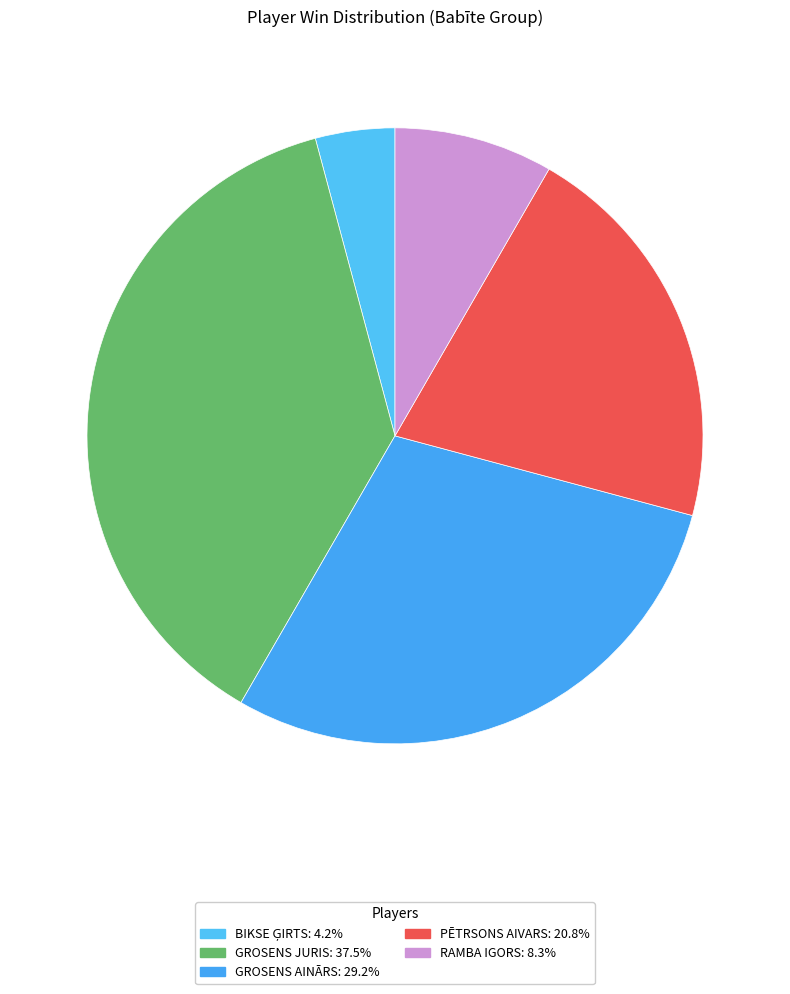

Is it true that GROSENS AINĀRS is 35% of the pie?

False